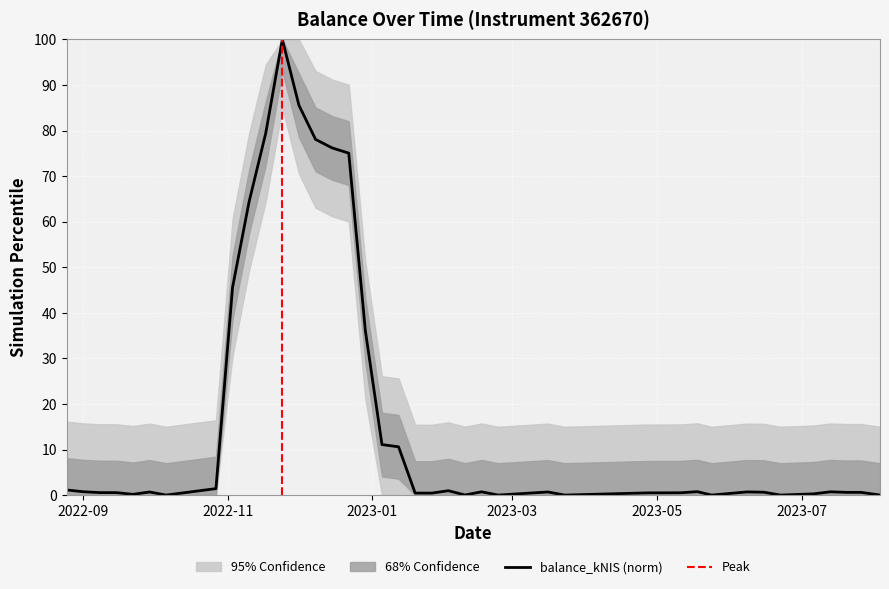

Reading left to right, what are all the values shown in this chart?

1.1	0.7	0.5	0.5	0.2	0.7	0.0	1.4	45.6	64.4	79.4	100.0	85.6	78.1	76.2	75.1	36.1	11.1	10.6	0.4	0.4	1.0	0.0	0.7	0.0	0.7	0.0	0.5	0.5	0.5	0.7	0.0	0.7	0.6	0.0	0.3	0.7	0.6	0.6	0.0